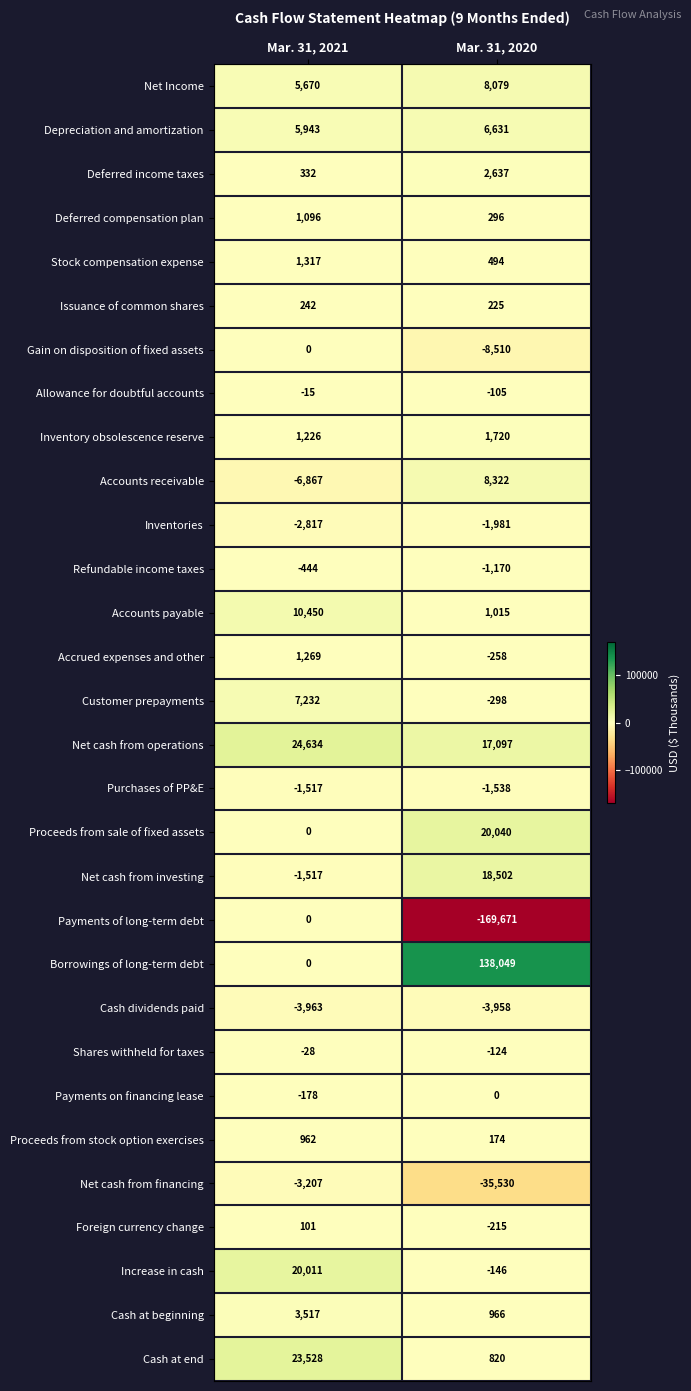

At which label is Net cash from financing closest to -19368?

Mar. 31, 2021